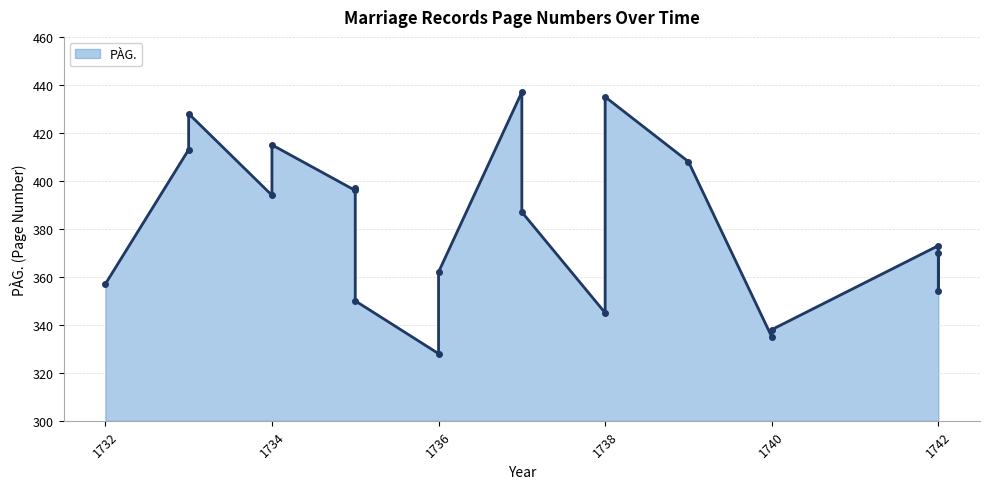

Does the chart display data point markers on the line(s)?

Yes